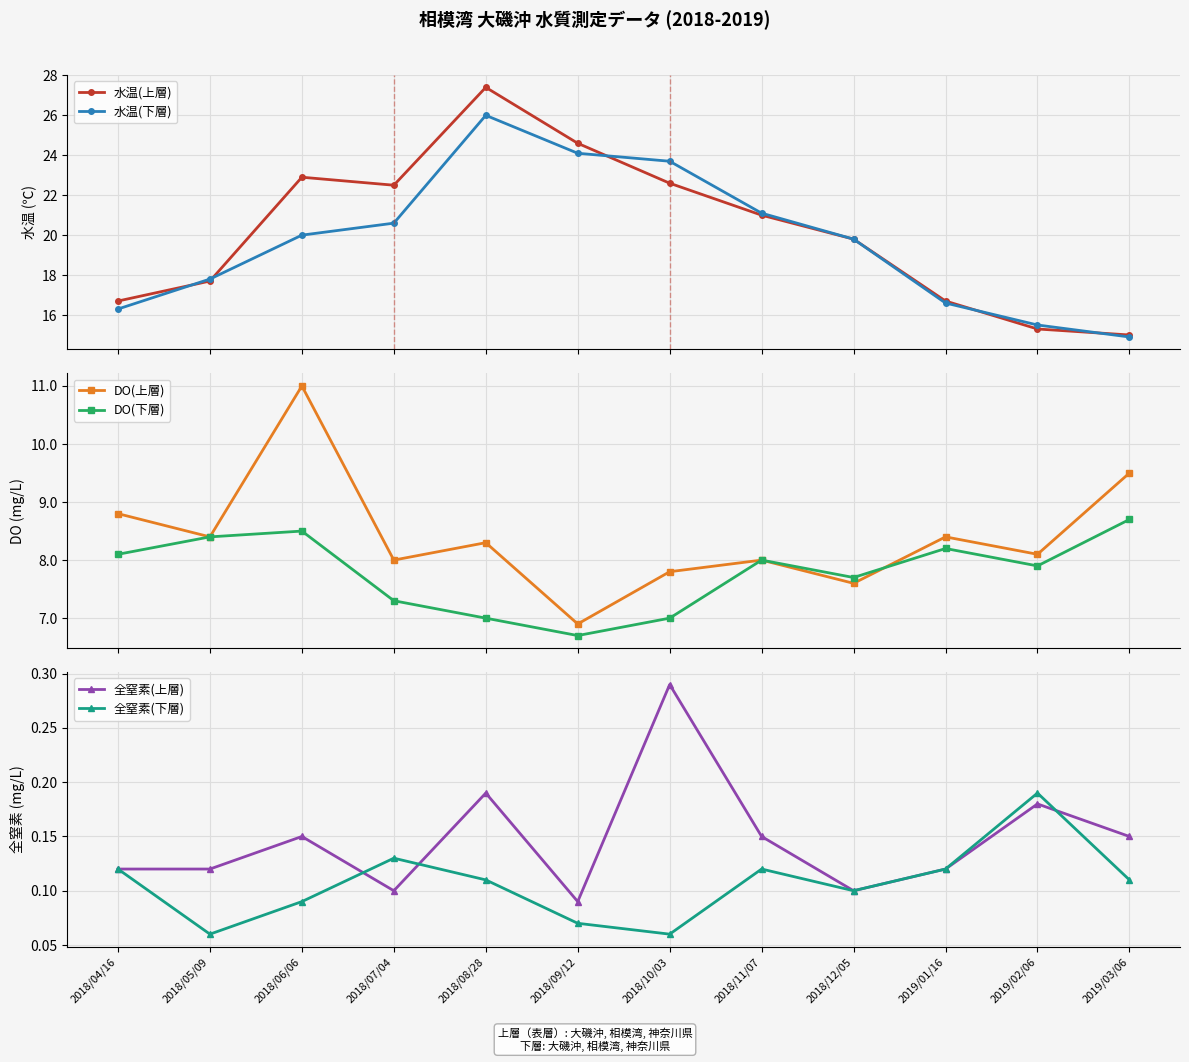

Between which two adjacent categories do 全窒素(上層) and 全窒素(下層) first intersect?

2018/06/06 and 2018/07/04